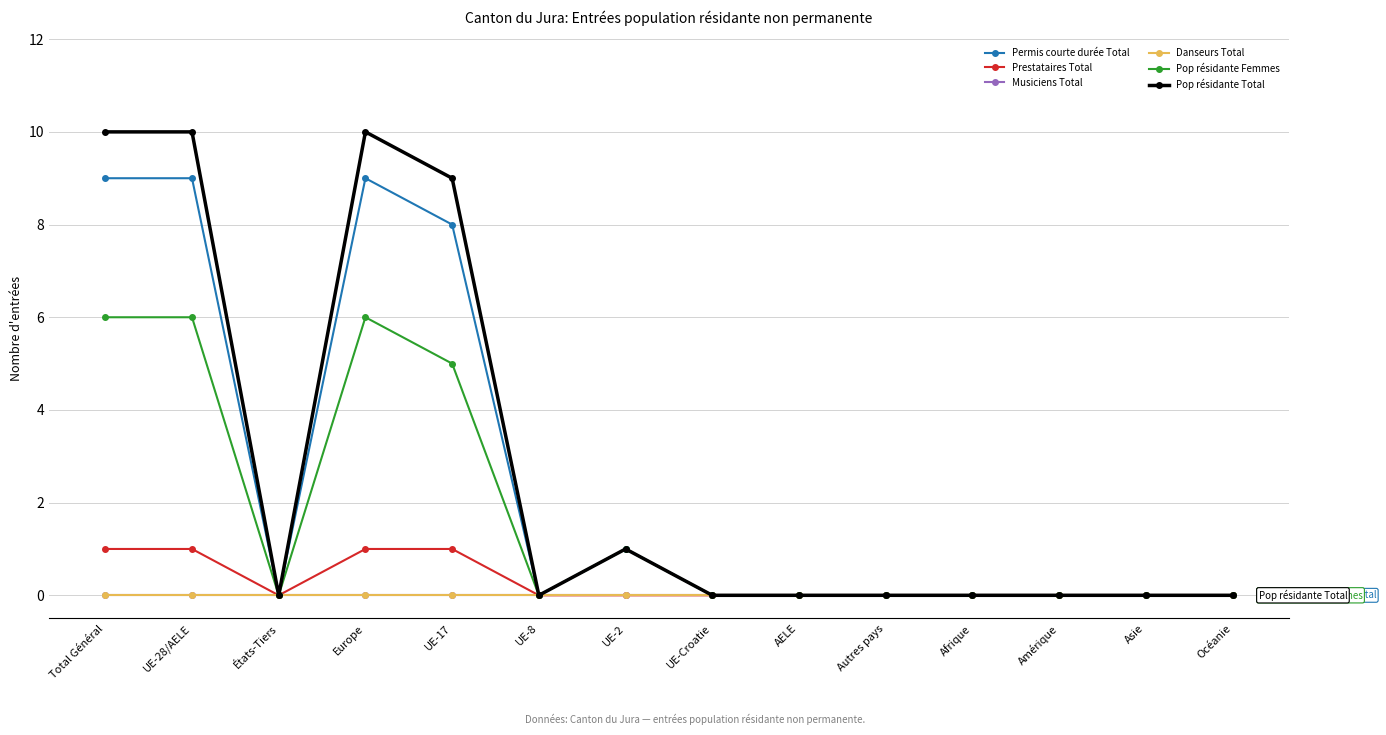

True or false: Pop résidante Femmes has more than 2 interior local peaks.

False